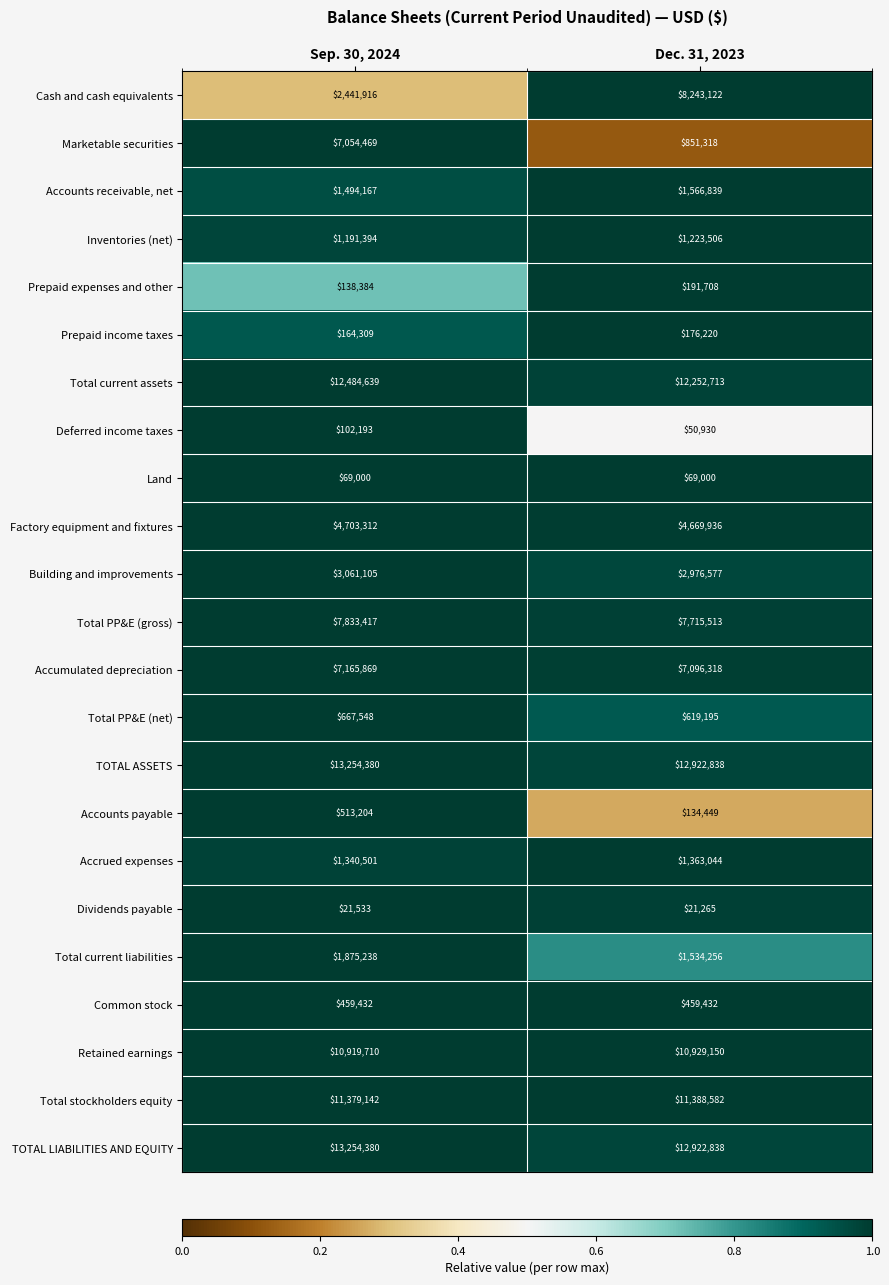

Rank the categories by Accounts payable value from lowest to highest.

Dec. 31, 2023, Sep. 30, 2024